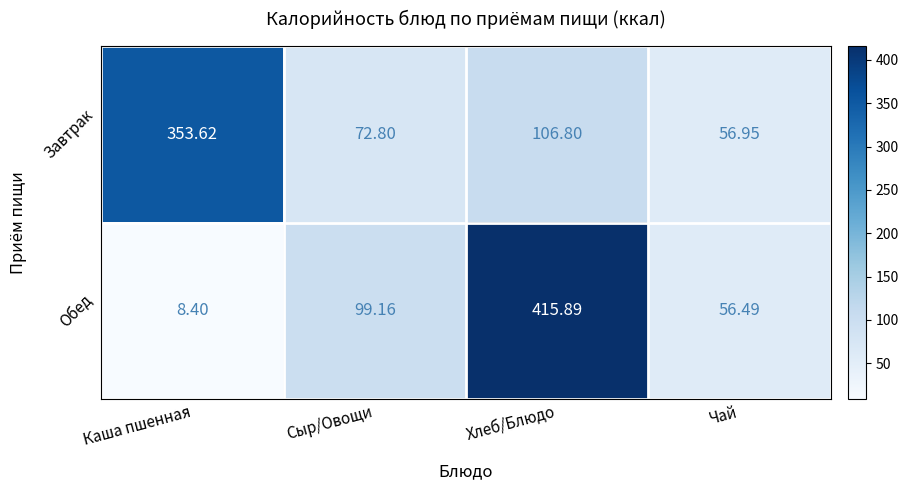

Which series has the largest range (max minus min)?

Обед